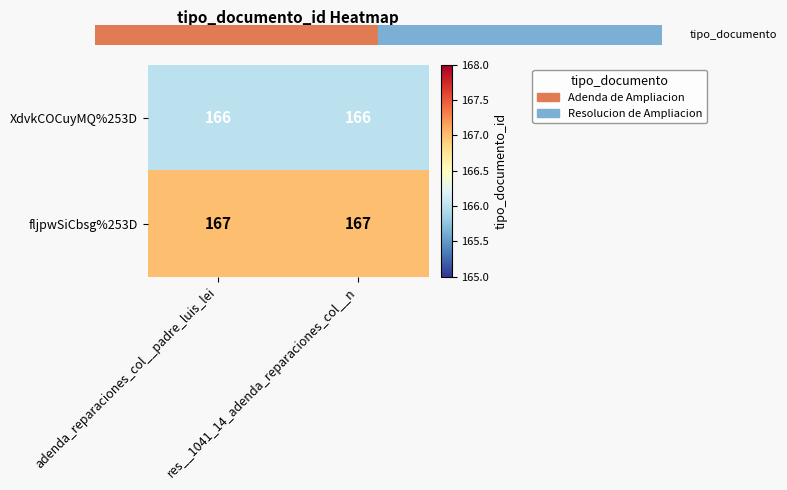

Which series has the largest total across all categories?

fljpwSiCbsg%253D